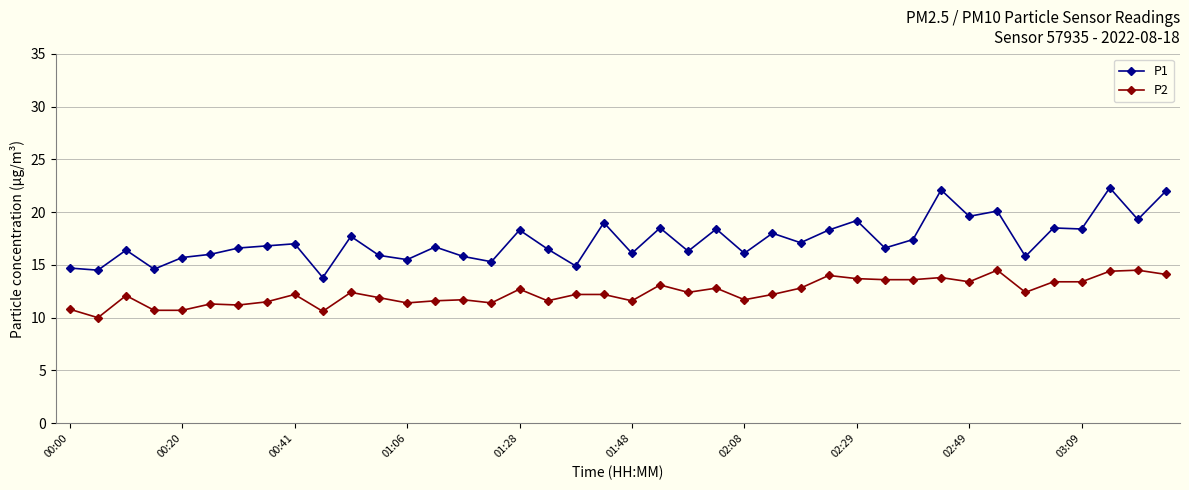

What is the difference between the maximum and minimum values in the P2 series?

4.5